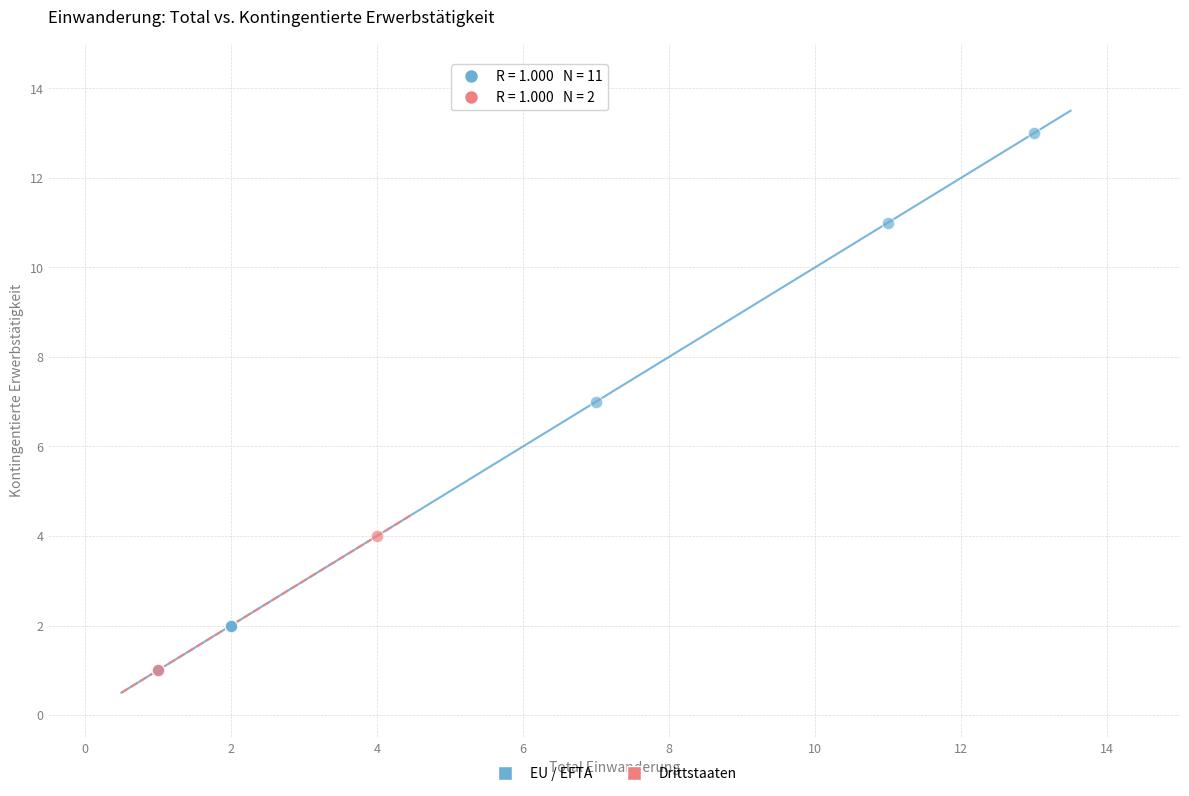

What are all the series names shown in the legend?

EU / EFTA, Drittstaaten